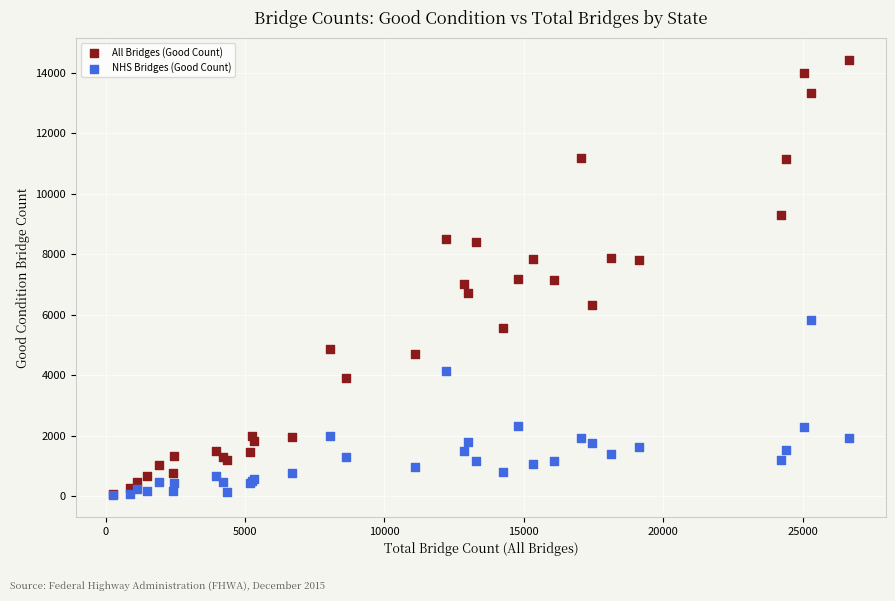

Which series has the widest spread of Y values?

All Bridges (Good Count)